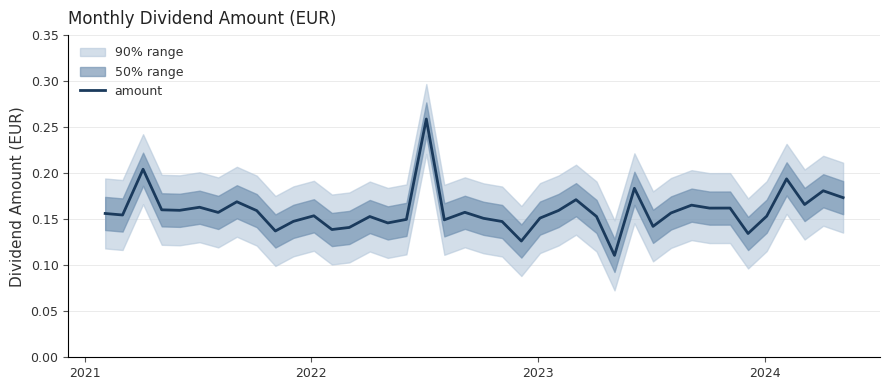

What is the difference between the maximum and minimum values?

0.1